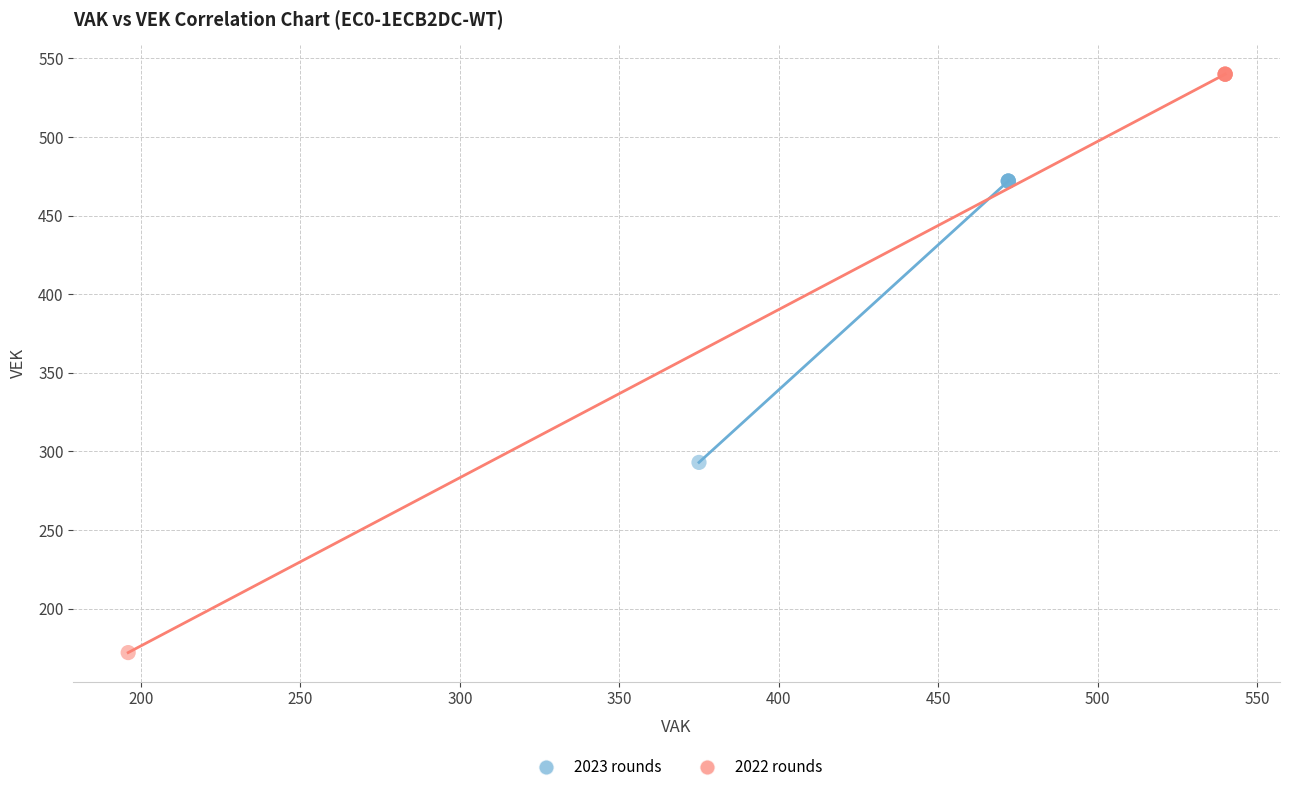

Which series reaches the maximum Y coordinate?

2022 rounds